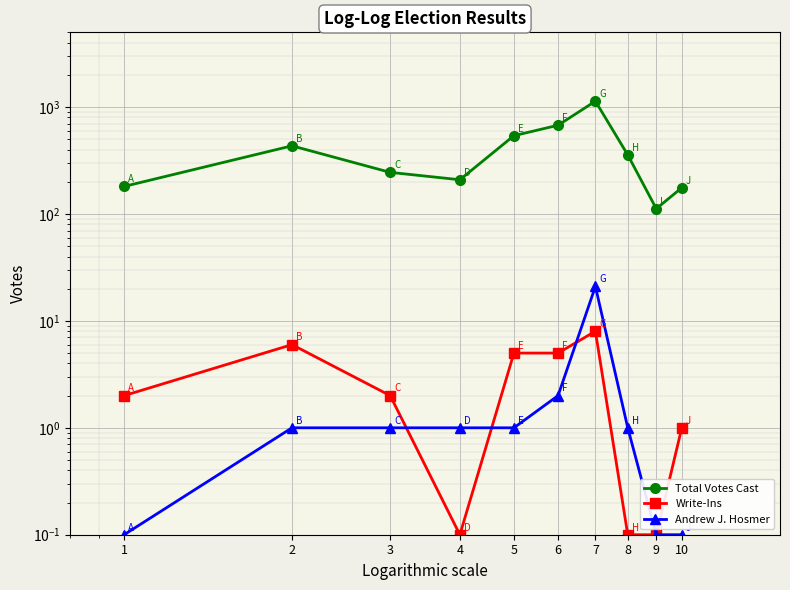

The Total Votes Cast series shows 209.0 at 4. True or false?

True